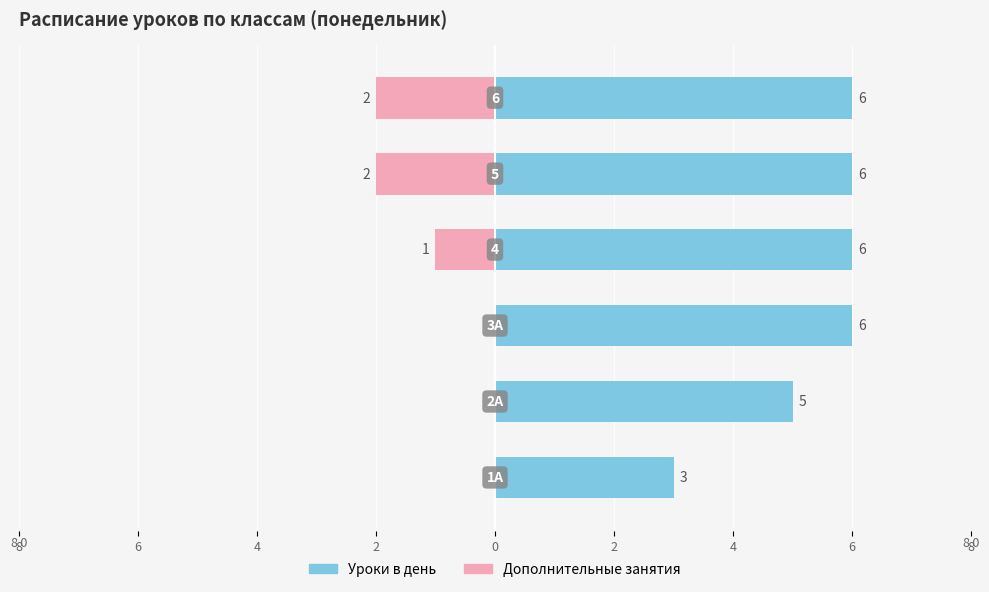

What is the smallest value displayed?

-2